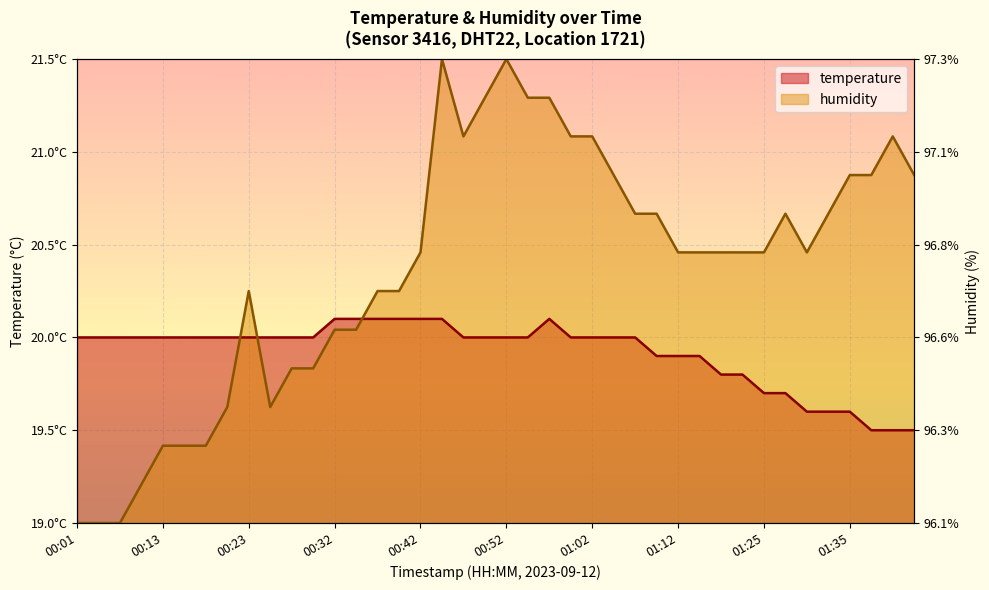

Which series has the widest spread of values?

humidity